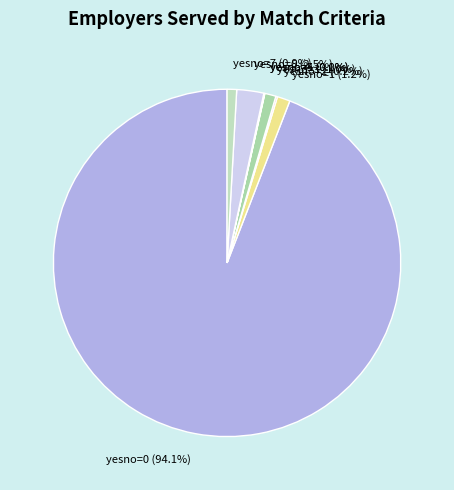

Approximately how many times larger is the value at yesno=3 (1.0%) compared to yesno=6 (2.5%)?

0.4